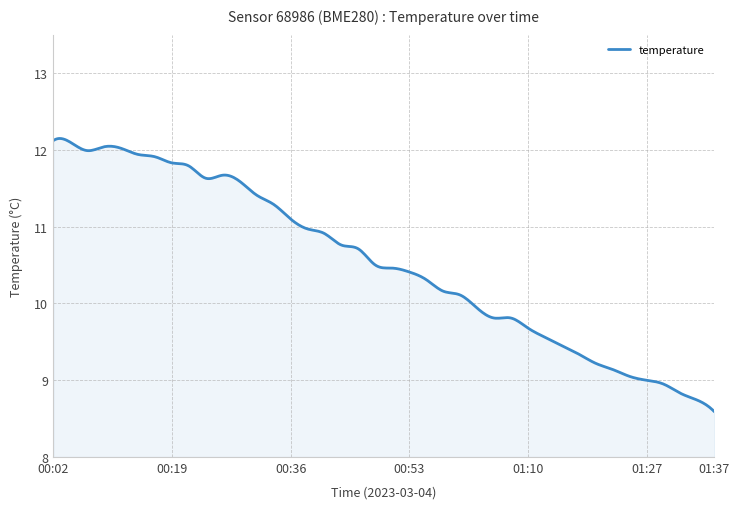

What is the minimum value shown in the chart?

8.6